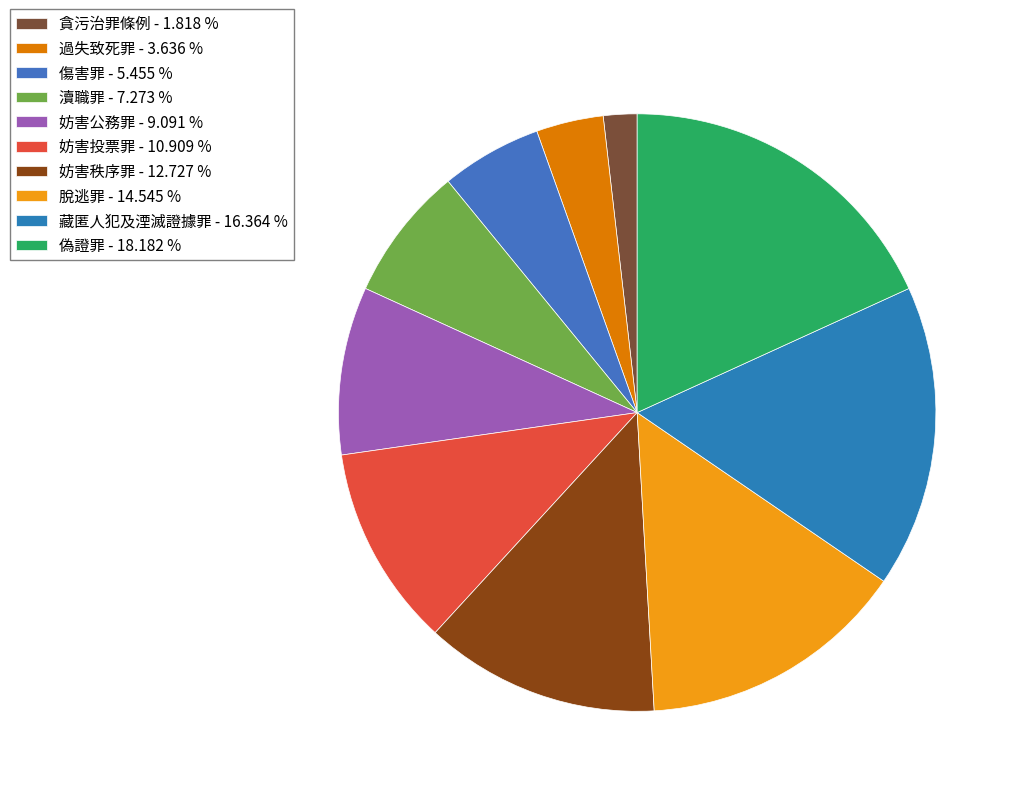

Which has a higher value, 妨害秩序罪 or 藏匿人犯及湮滅證據罪?

藏匿人犯及湮滅證據罪